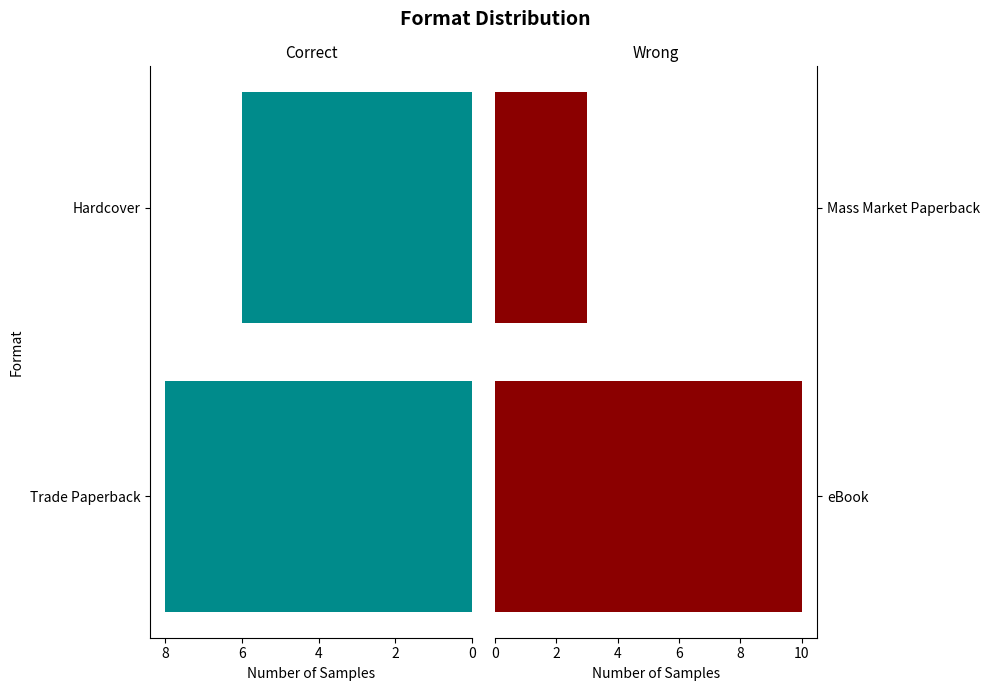

What is the sum of all eBook / Mass Market Paperback values?

13